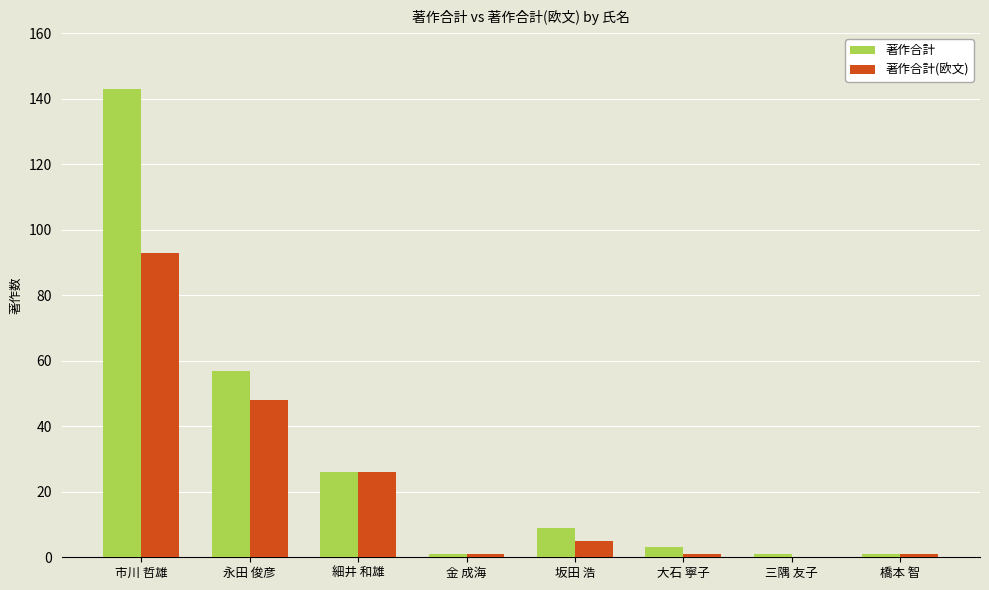

Which series changed the most between 永田 俊彦 and 大石 寧子?

著作合計